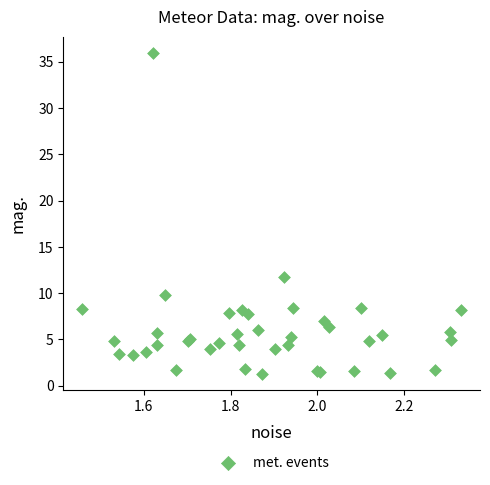

What Y value in the scatter plot is closest to 18?

11.7